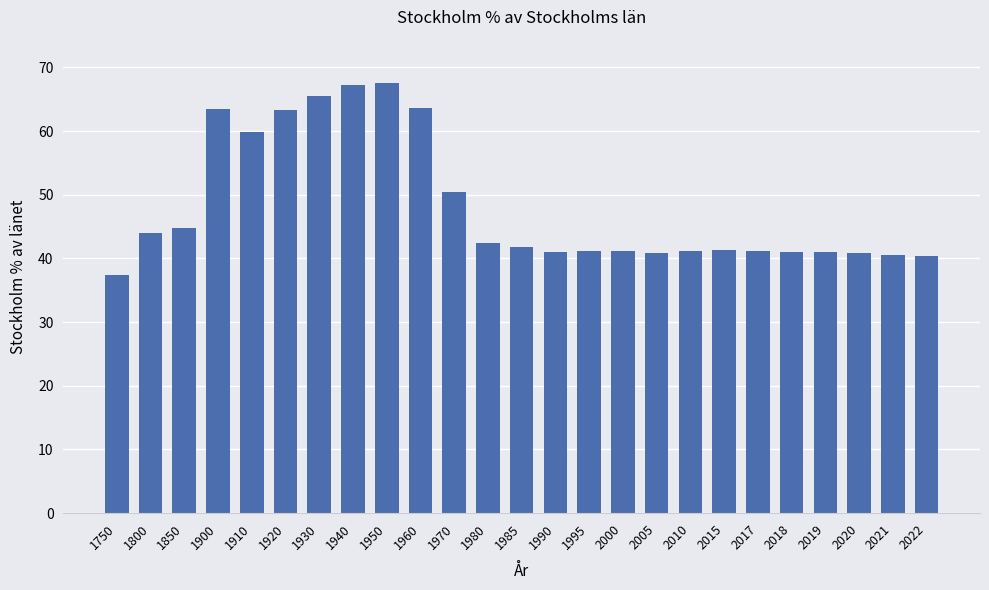

What is the maximum value shown in the chart?

67.6